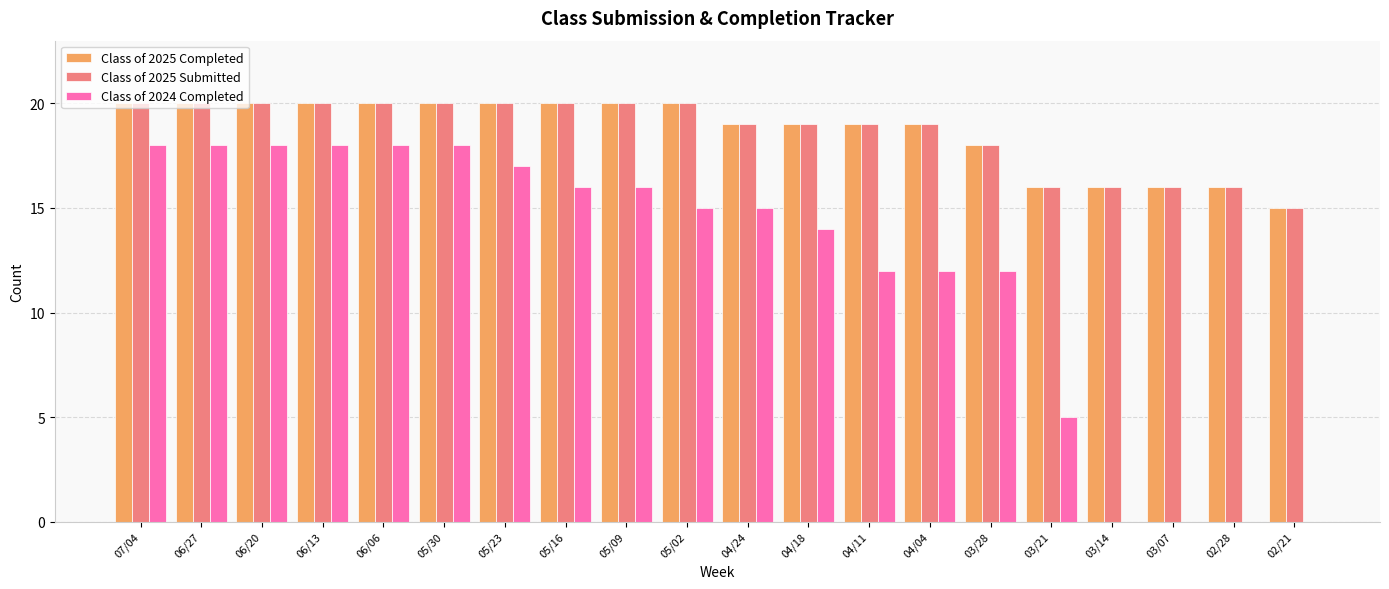

What is the sum of the Class of 2025 Submitted values at 02/21 and 06/13?

35